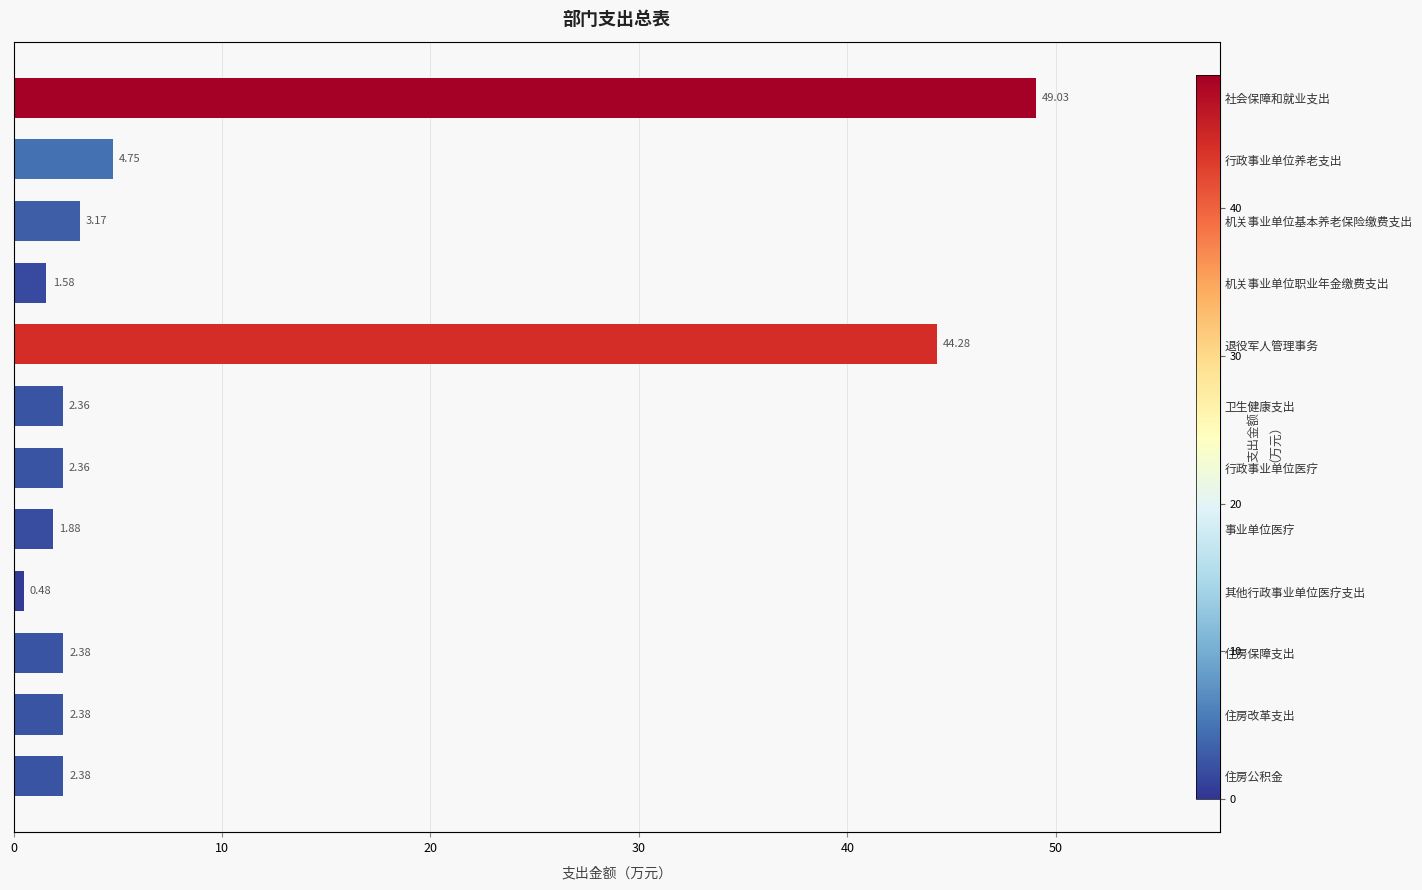

What is the sum of the values at 机关事业单位基本养老保险缴费支出 and 退役军人管理事务?

47.5